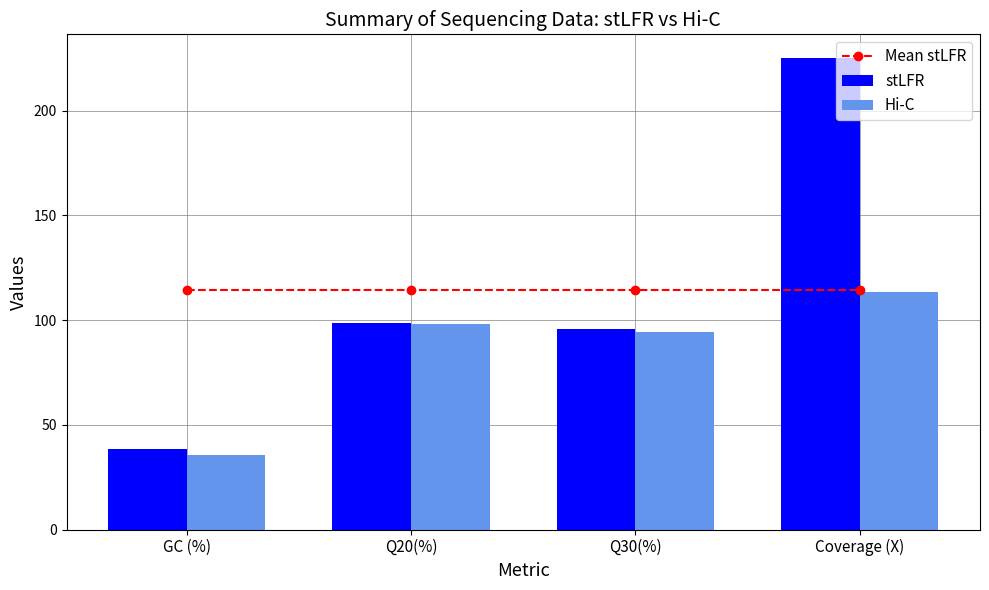

At which category is the sum across all series the highest?

Coverage (X)